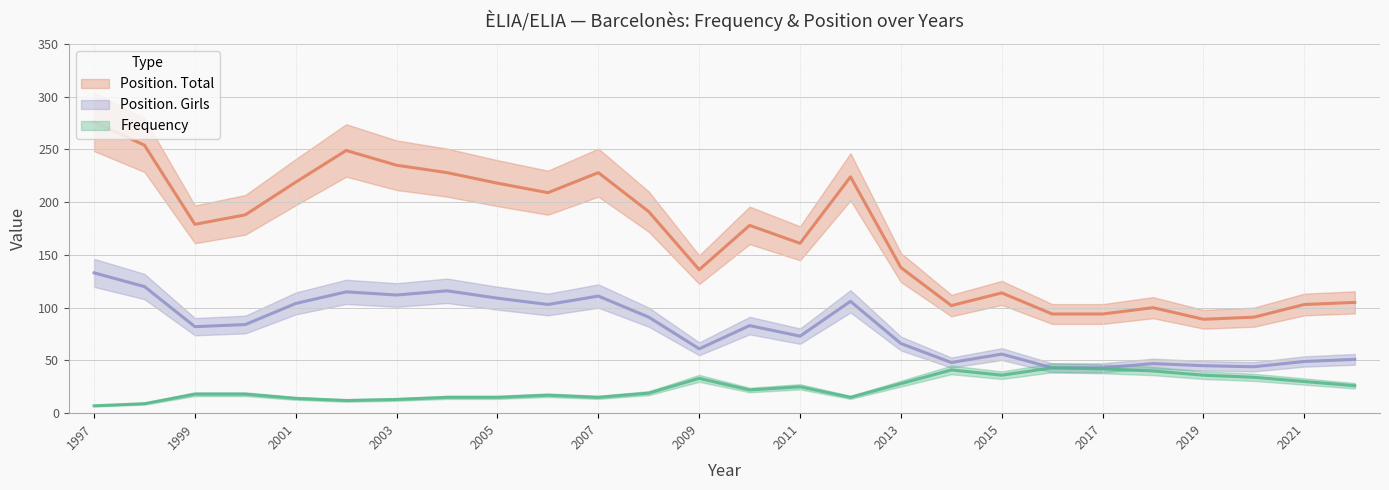

What is the average value of the Position. Total series?

169